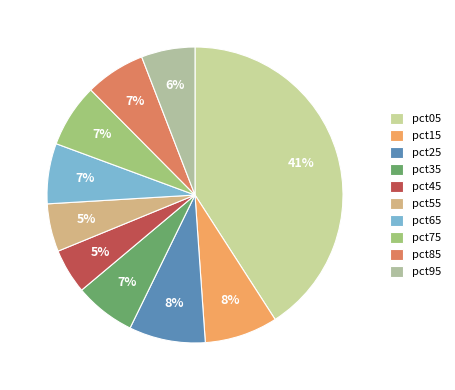

What is the change in value from pct15 to pct55?

-0.2